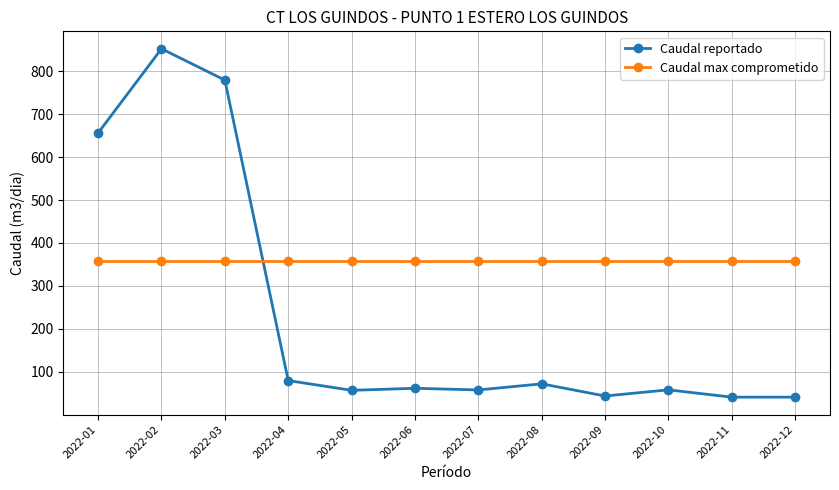

What are all the series names shown in the legend?

Caudal reportado, Caudal max comprometido